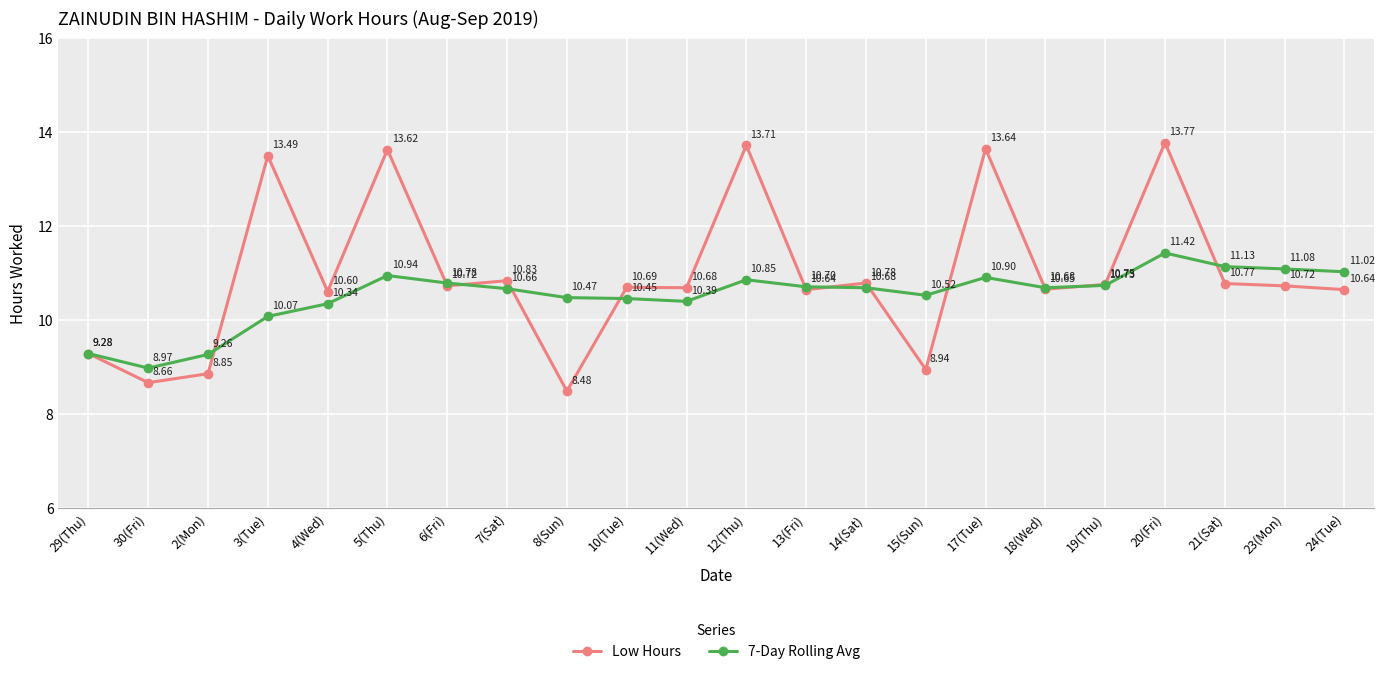

After their last crossing, which series has the higher values: 7-Day Rolling Avg or Low Hours?

7-Day Rolling Avg